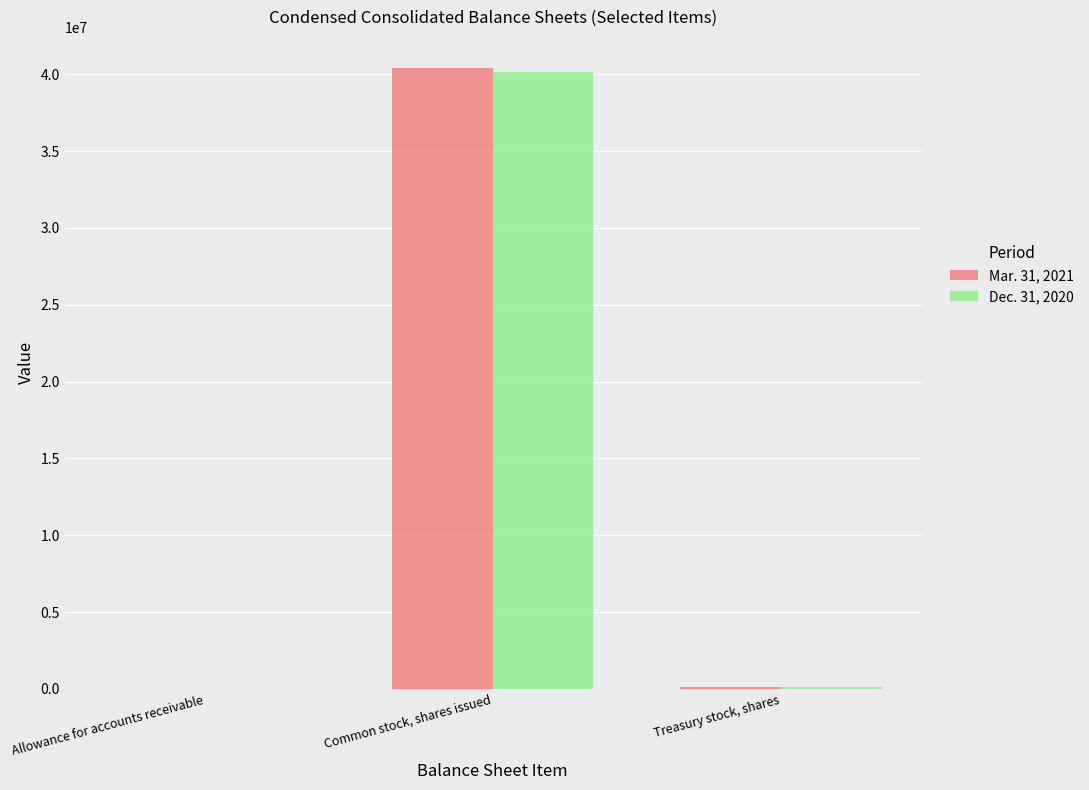

At which category is the sum across all series the highest?

Common stock, shares issued